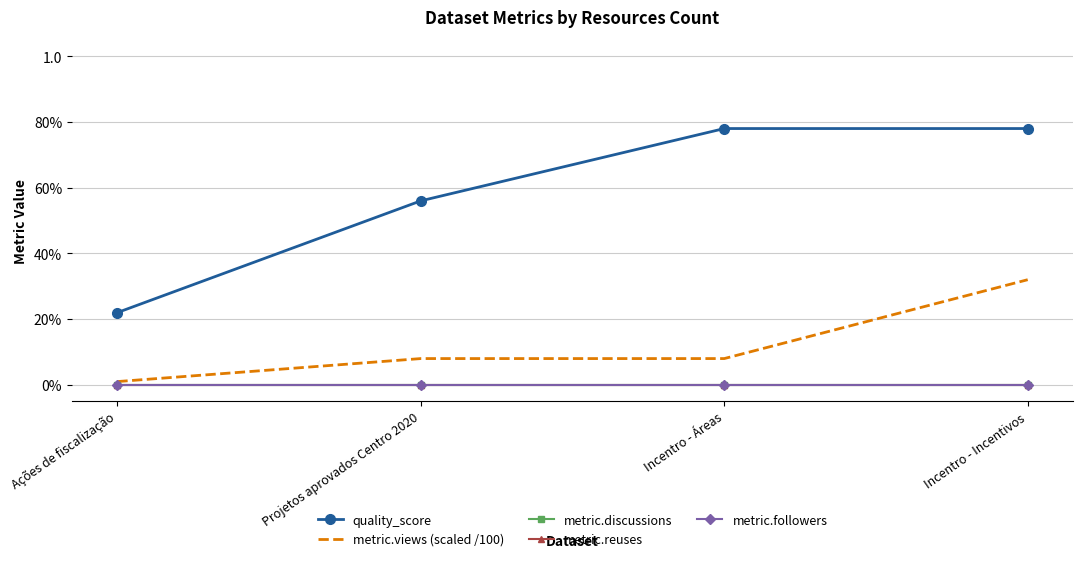

The metric.views (scaled /100) series shows 0.1 at Projetos aprovados Centro 2020. True or false?

True